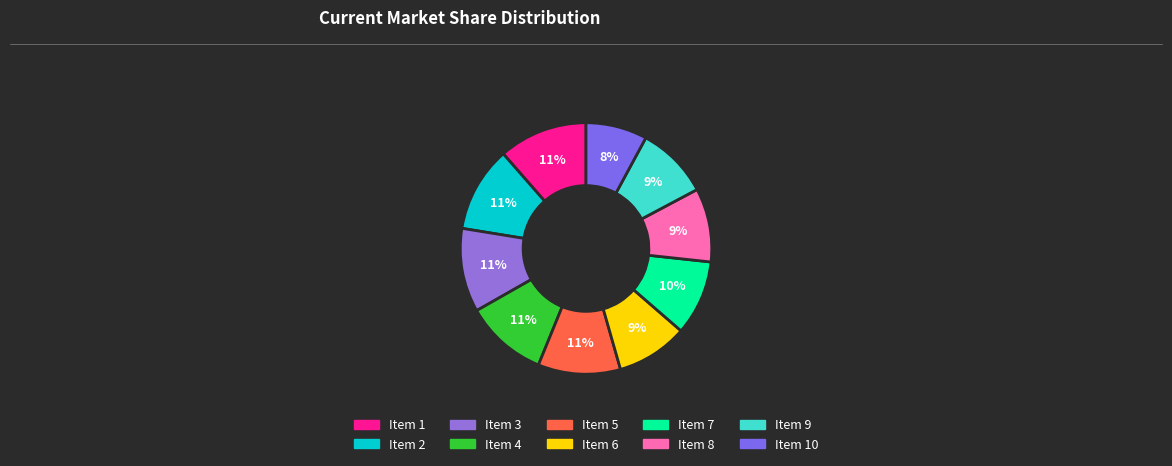

How many slices are in this pie chart?

10